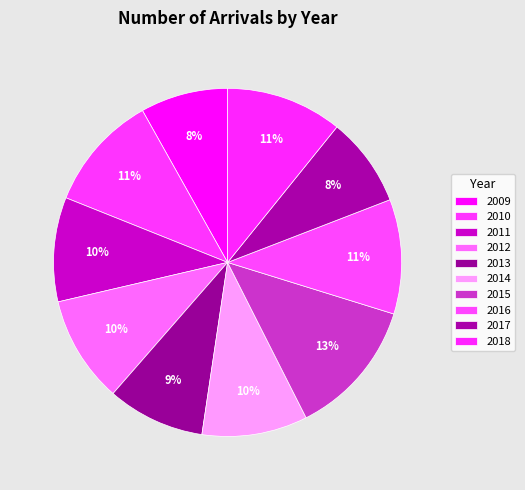

Count the number of slices in the pie.

10